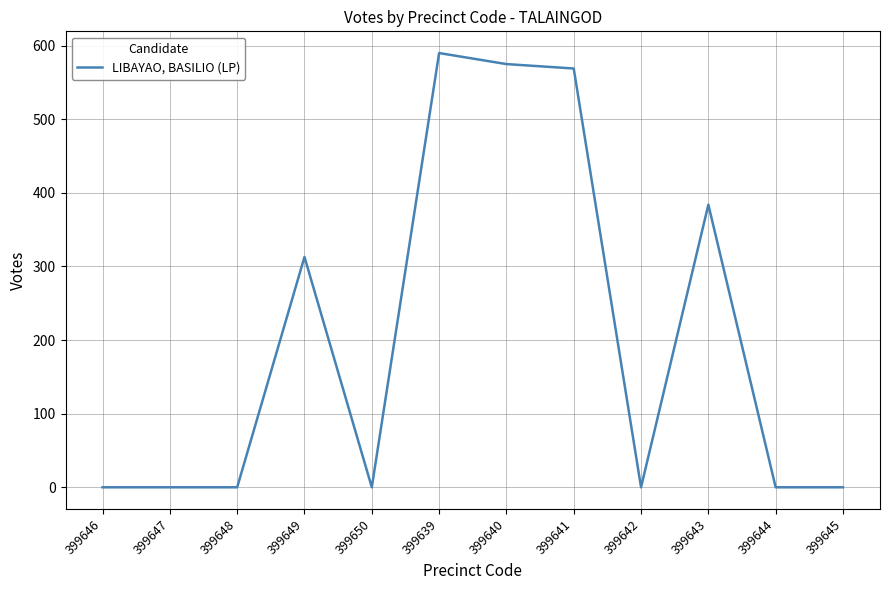

The value at 399639 is 590. True or false?

True